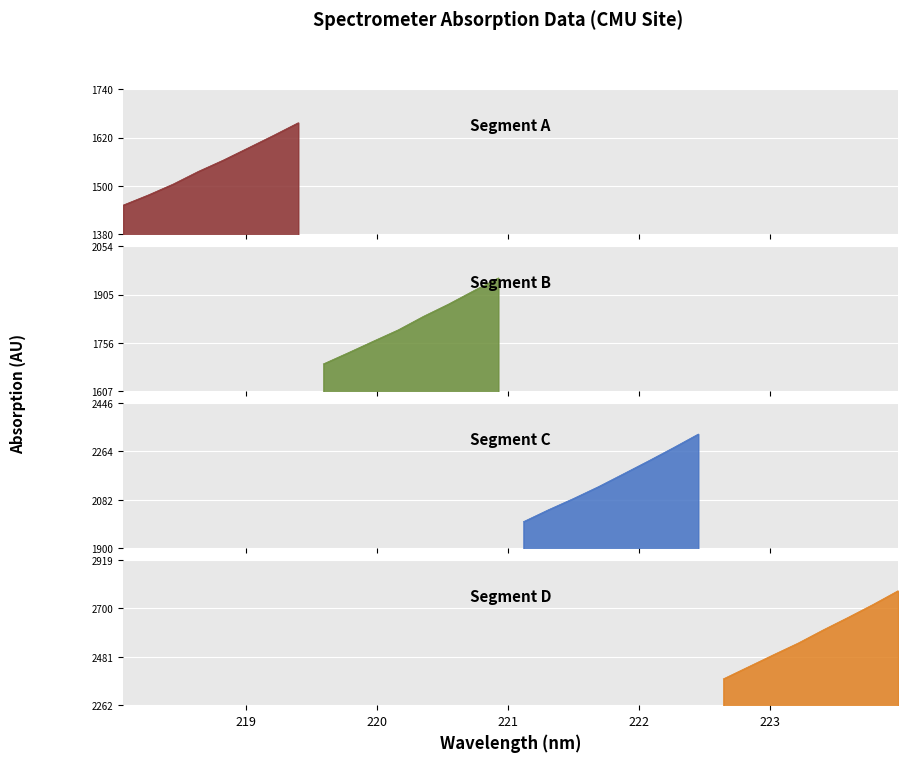

At how many categories does at least one series exceed 2291?

9